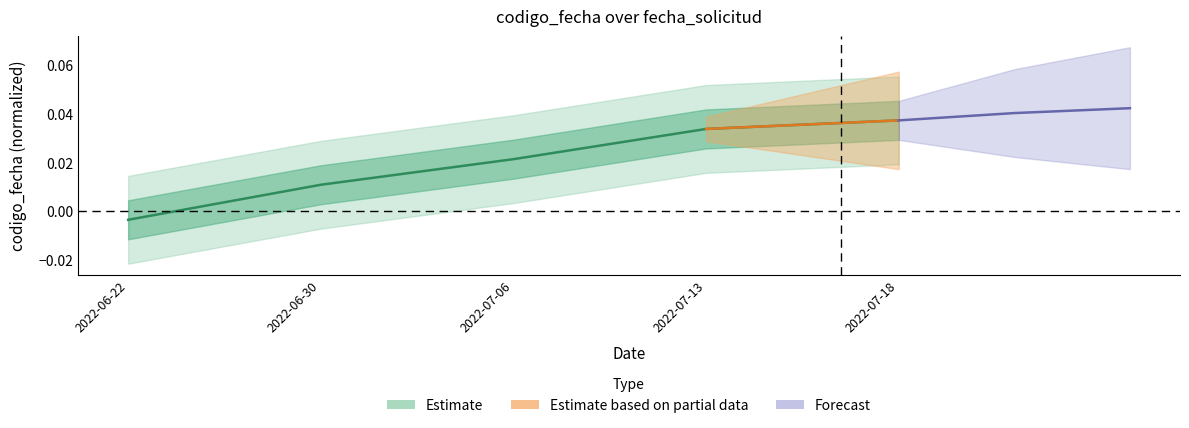

The value at 2022-06-22 is -0.0. True or false?

False